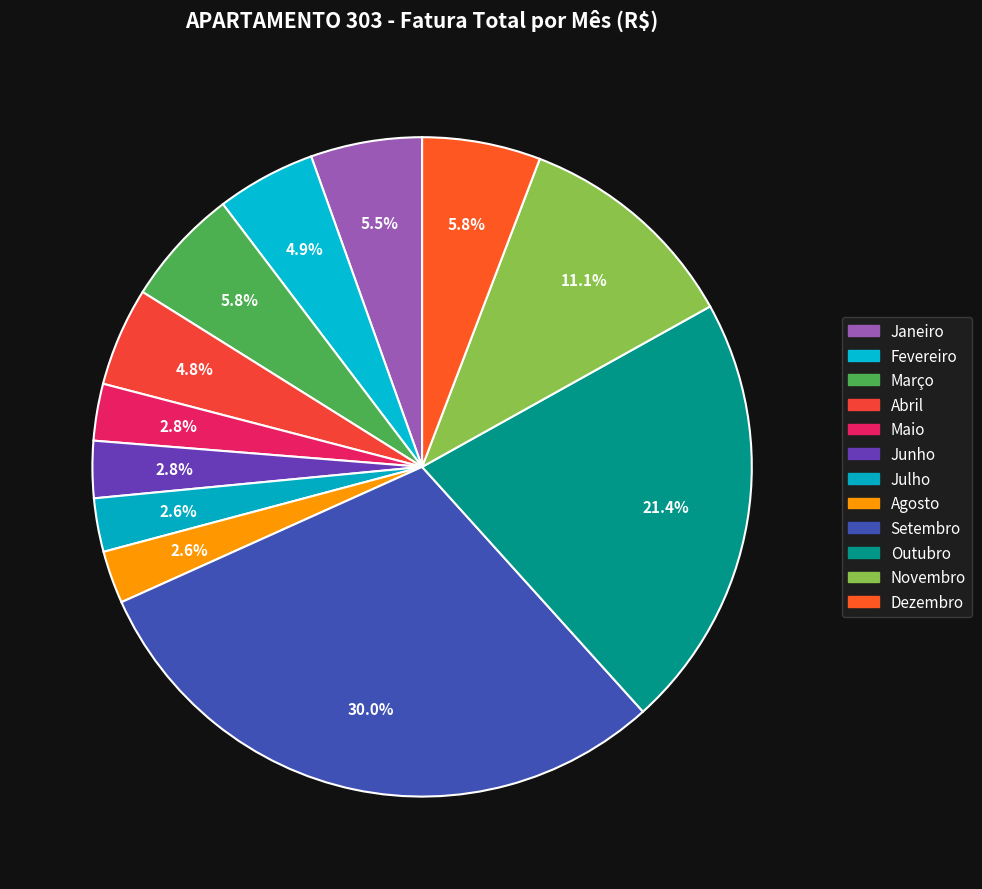

How many segments does this pie chart have?

12